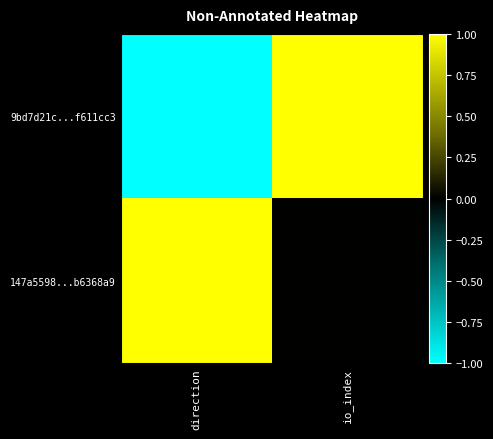

Rank the series by their average value, from lowest to highest.

9bd7d21c...f611cc3, 147a5598...b6368a9